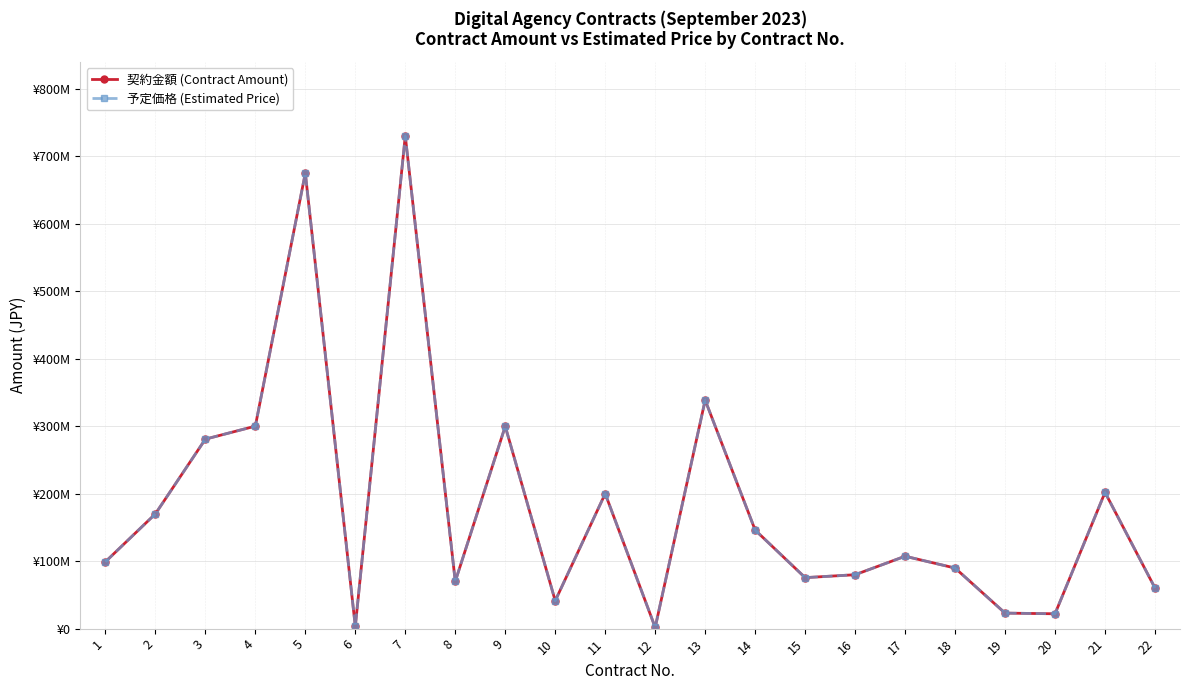

Is this an area chart (filled region under the line)?

No